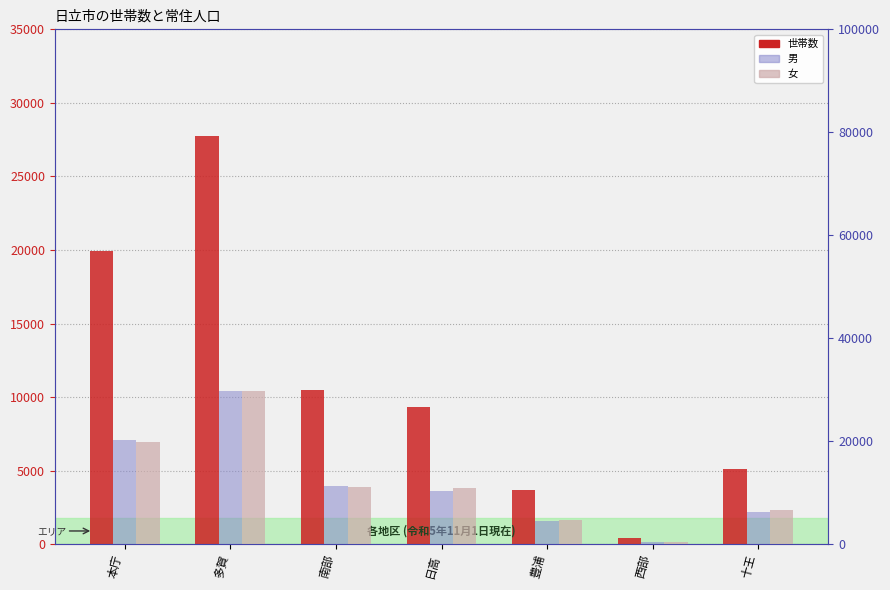

Which has a higher value, 豊浦 or 本庁?

本庁